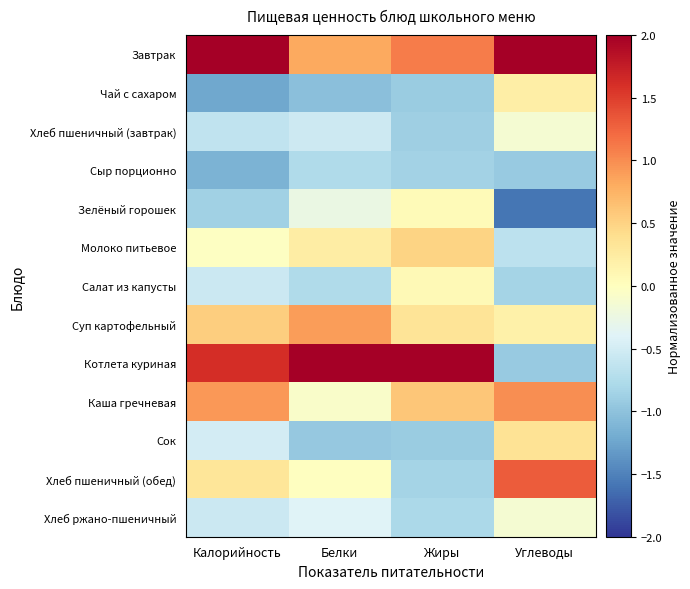

Which series has the largest range (max minus min)?

Котлета куриная